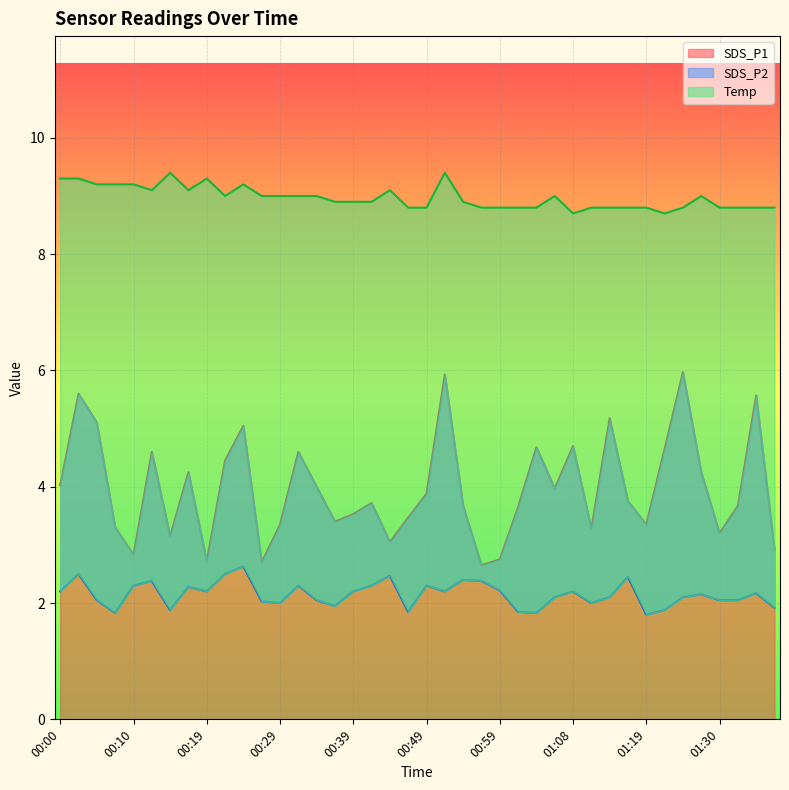

Reading right to left, extract all data points from this chart.

SDS_P1: 01:38=2.9	01:35=5.6	01:32=3.7	01:30=3.2	01:27=4.2	01:24=6.0	01:22=4.7	01:19=3.4	01:16=3.8	01:14=5.2	01:11=3.3	01:08=4.7	01:06=4.0	01:04=4.7	01:01=3.6	00:59=2.8	00:56=2.6	00:54=3.7	00:51=5.9	00:49=3.9	00:46=3.5	00:44=3.0	00:41=3.7	00:39=3.5	00:36=3.4	00:34=4.0	00:31=4.6	00:29=3.4	00:27=2.7	00:24=5.0	00:22=4.5	00:19=2.7	00:17=4.2	00:14=3.1	00:12=4.6	00:10=2.8	00:07=3.3	00:05=5.1	00:02=5.6	00:00=4.0
SDS_P2: 01:38=1.9	01:35=2.2	01:32=2.0	01:30=2.0	01:27=2.1	01:24=2.1	01:22=1.9	01:19=1.8	01:16=2.5	01:14=2.1	01:11=2.0	01:08=2.2	01:06=2.1	01:04=1.8	01:01=1.9	00:59=2.2	00:56=2.4	00:54=2.4	00:51=2.2	00:49=2.3	00:46=1.9	00:44=2.5	00:41=2.3	00:39=2.2	00:36=1.9	00:34=2.0	00:31=2.3	00:29=2.0	00:27=2.0	00:24=2.6	00:22=2.5	00:19=2.2	00:17=2.3	00:14=1.9	00:12=2.4	00:10=2.3	00:07=1.8	00:05=2.0	00:02=2.5	00:00=2.2
Temp: 01:38=8.8	01:35=8.8	01:32=8.8	01:30=8.8	01:27=9.0	01:24=8.8	01:22=8.7	01:19=8.8	01:16=8.8	01:14=8.8	01:11=8.8	01:08=8.7	01:06=9.0	01:04=8.8	01:01=8.8	00:59=8.8	00:56=8.8	00:54=8.9	00:51=9.4	00:49=8.8	00:46=8.8	00:44=9.1	00:41=8.9	00:39=8.9	00:36=8.9	00:34=9.0	00:31=9.0	00:29=9.0	00:27=9.0	00:24=9.2	00:22=9.0	00:19=9.3	00:17=9.1	00:14=9.4	00:12=9.1	00:10=9.2	00:07=9.2	00:05=9.2	00:02=9.3	00:00=9.3